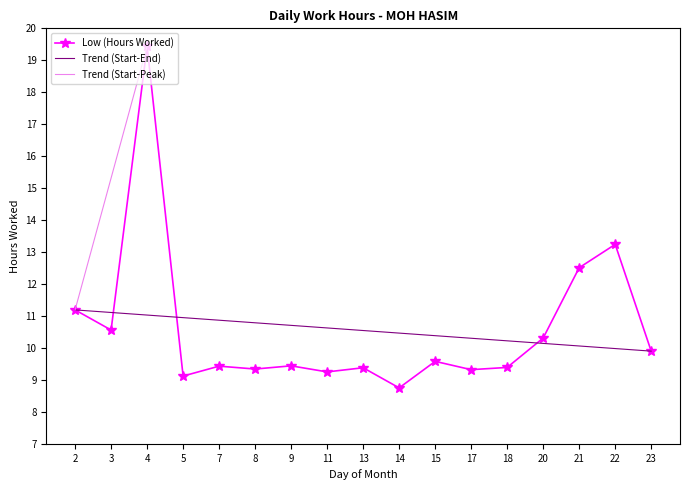

How many points are higher than both their immediate neighbors (excluding endpoints)?

6